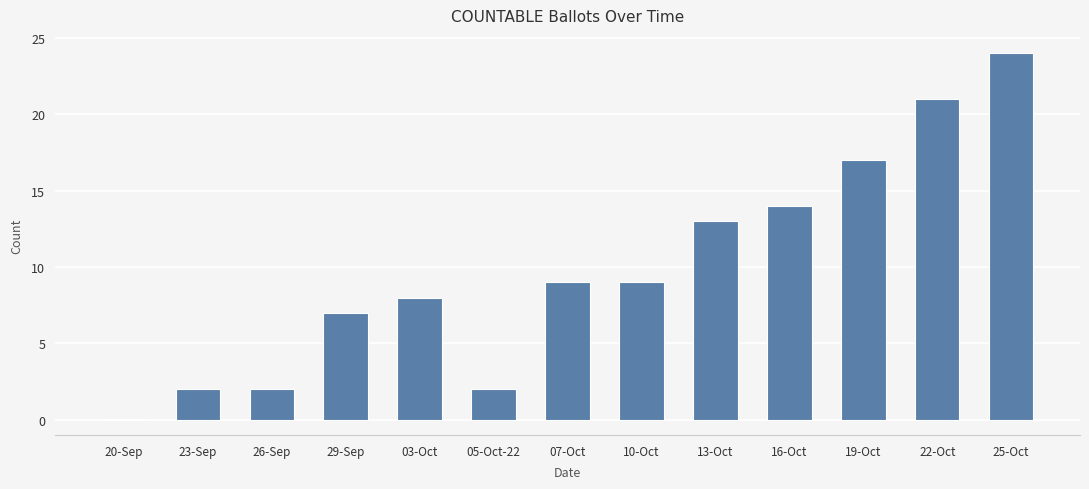

How many series are shown in this chart?

1